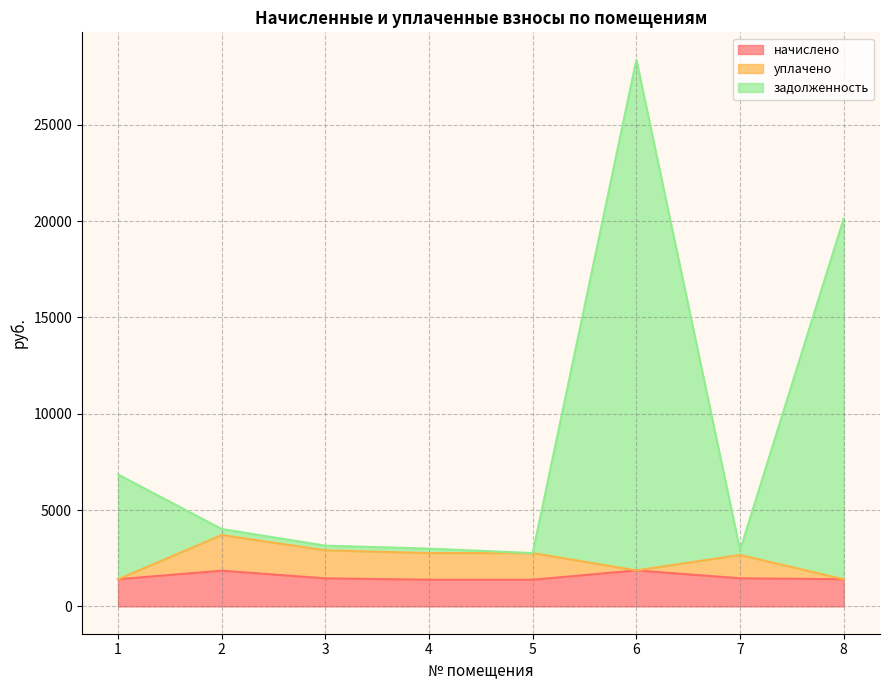

At which category does задолженность reach its first local valley?

5